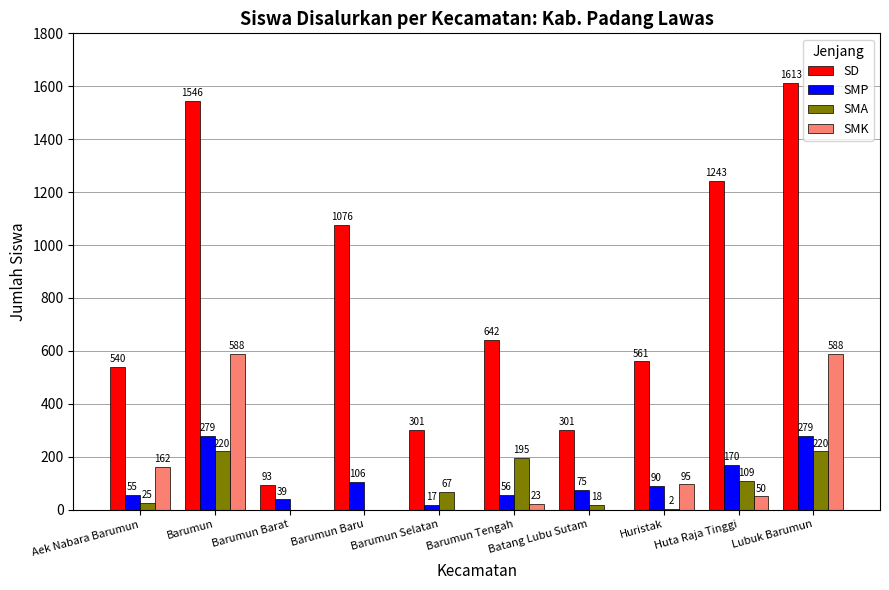

What is the total value across all series at Barumun Tengah?

916